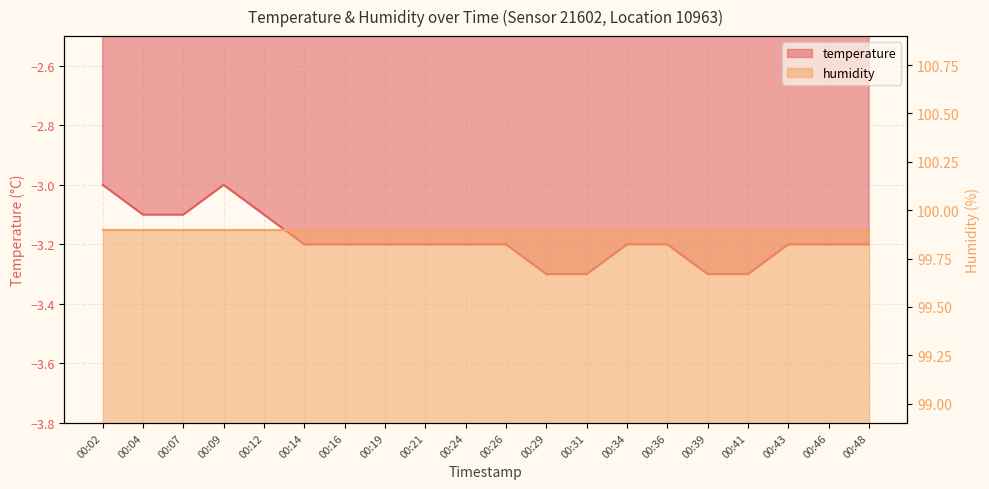

Where is the first local maximum?

00:09